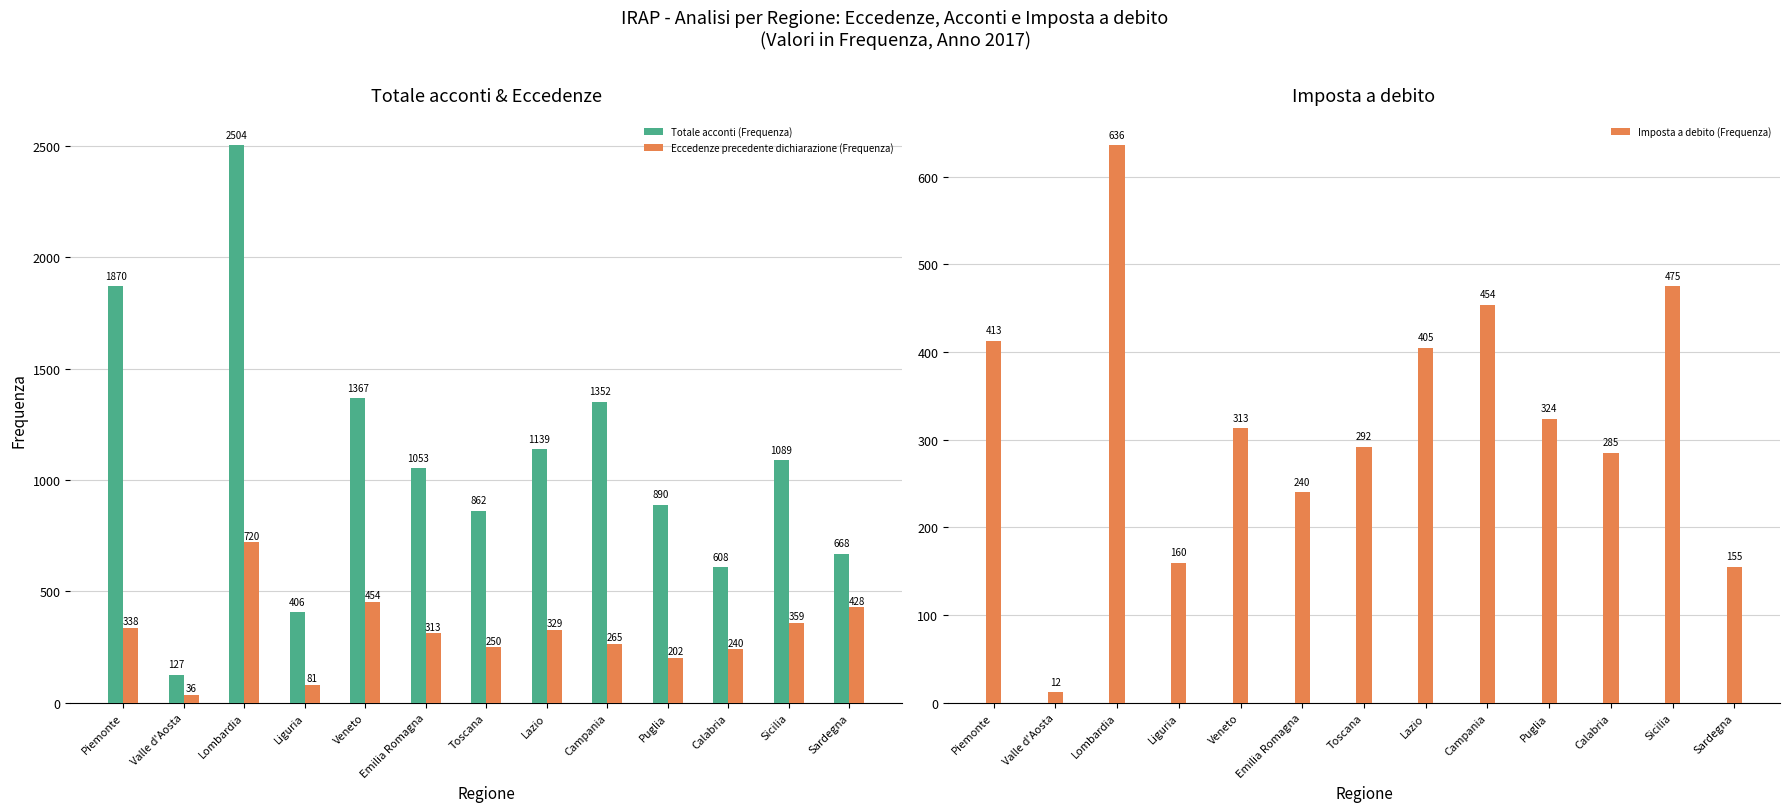

At Emilia Romagna, list the series in order from smallest to largest.

Imposta a debito (Frequenza), Eccedenze precedente dichiarazione (Frequenza), Totale acconti (Frequenza)